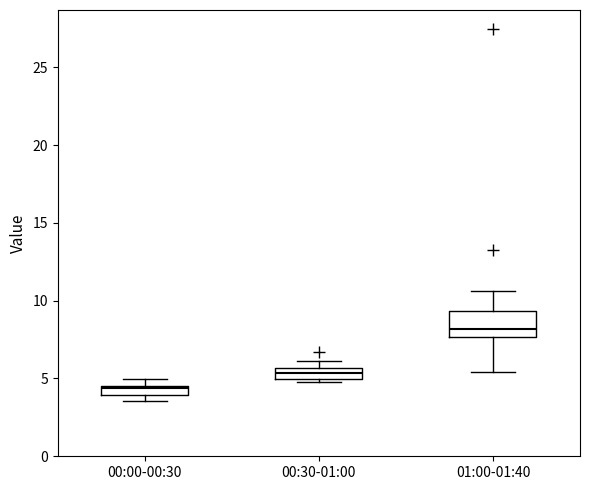

Which box has the highest median line?

01:00-01:40